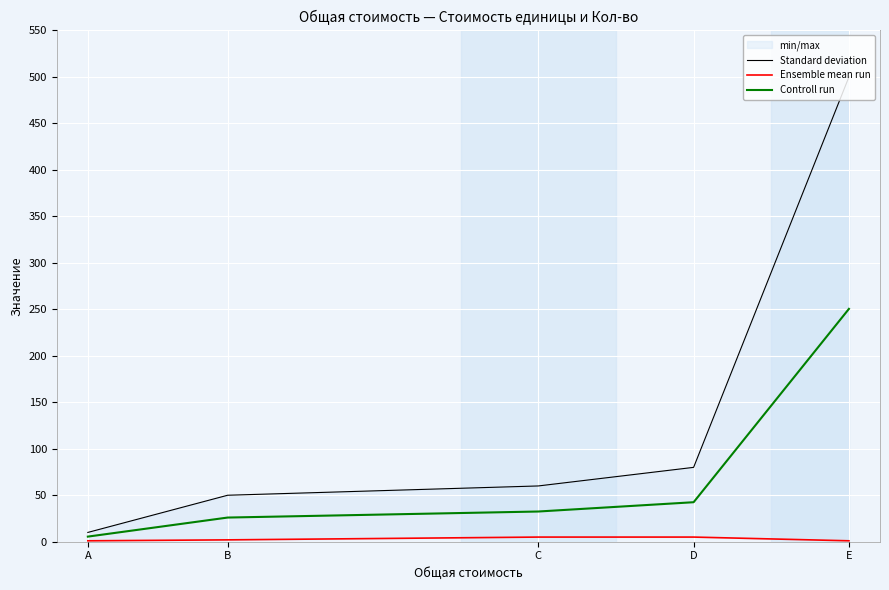

Count the Ensemble mean run values in the range 1 to 5.

5